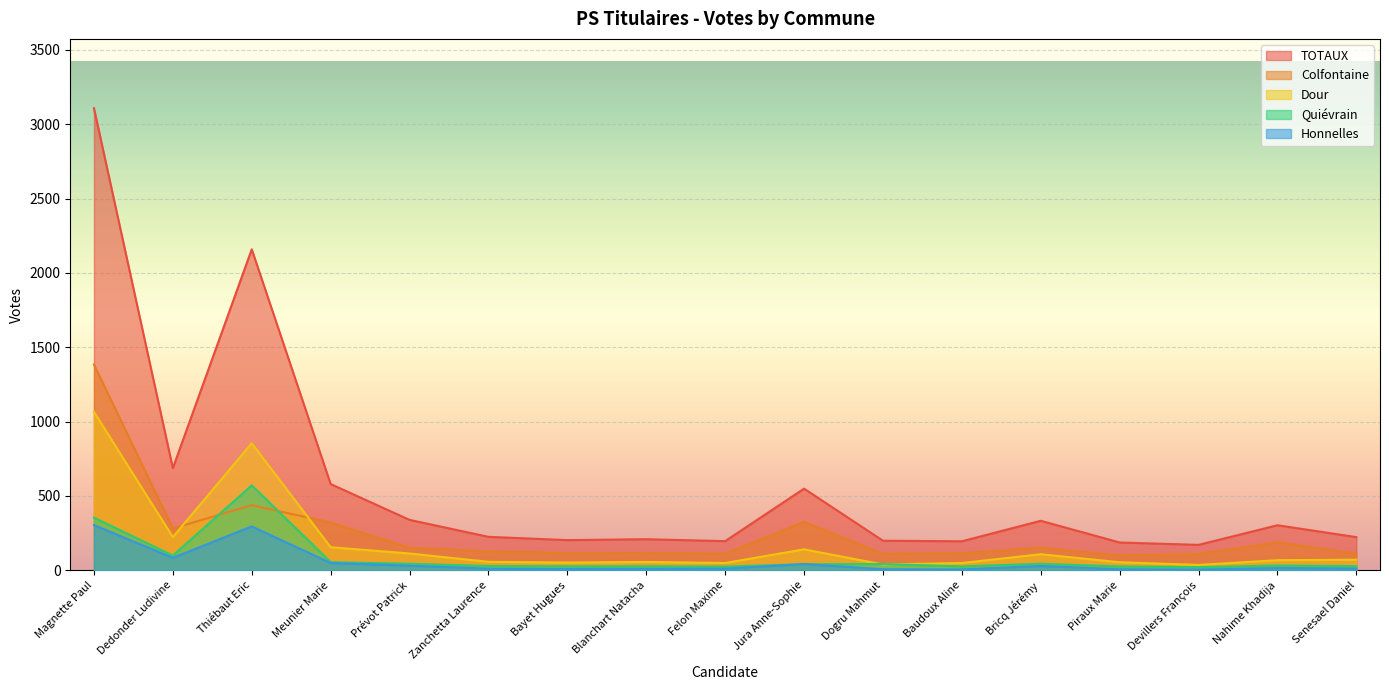

True or false: Quiévrain and TOTAUX intersect in this chart.

False